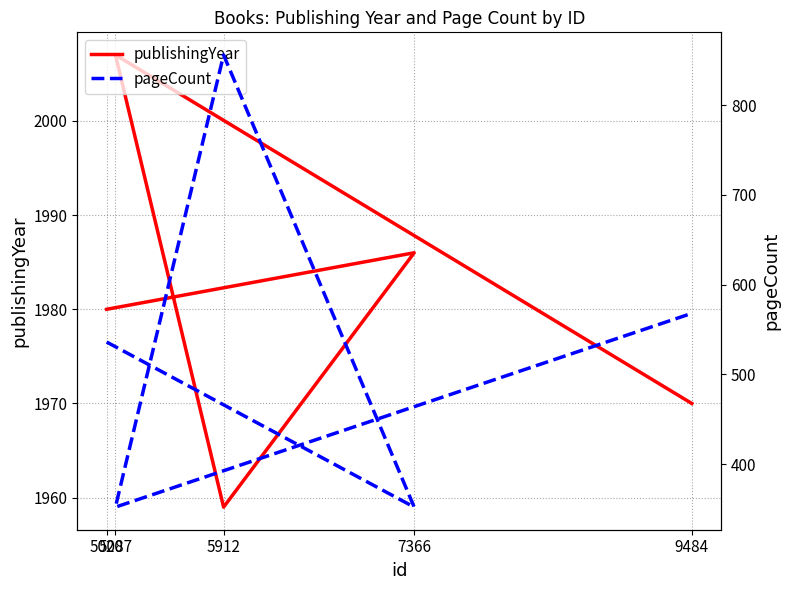

What are all the series names shown in the legend?

publishingYear, pageCount